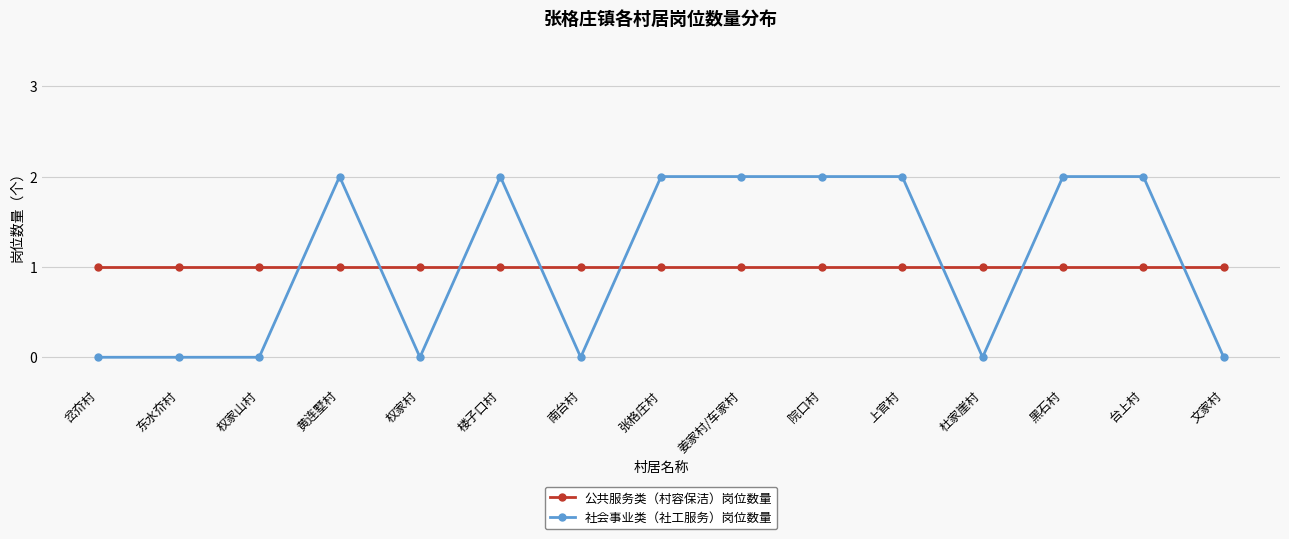

Reading left to right, list all the values displayed in this chart.

公共服务类（村容保洁）岗位数量: 1	1	1	1	1	1	1	1	1	1	1	1	1	1	1
社会事业类（社工服务）岗位数量: 0	0	0	2	0	2	0	2	2	2	2	0	2	2	0